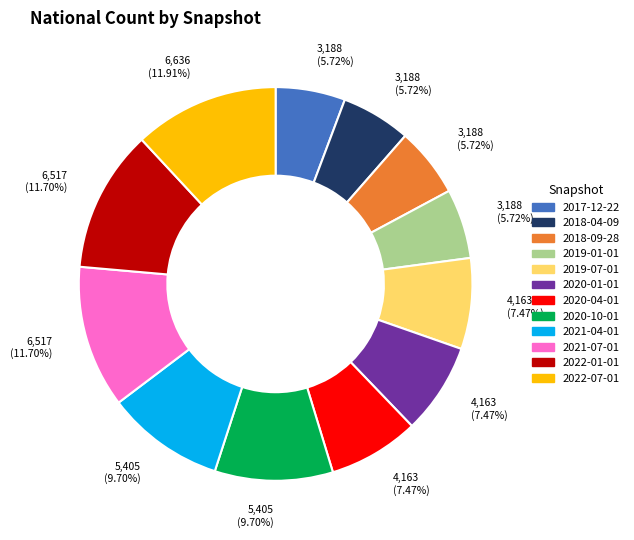

Is there a majority slice in this chart?

No